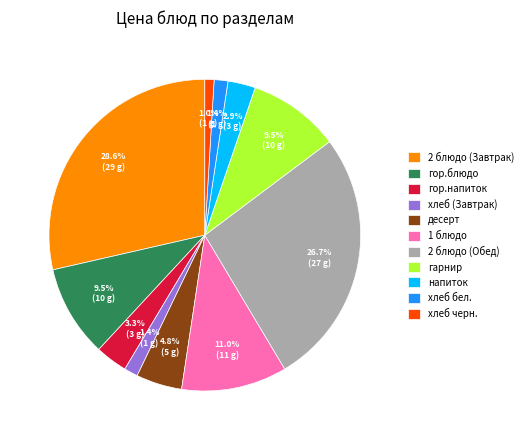

Count the number of slices in the pie.

11